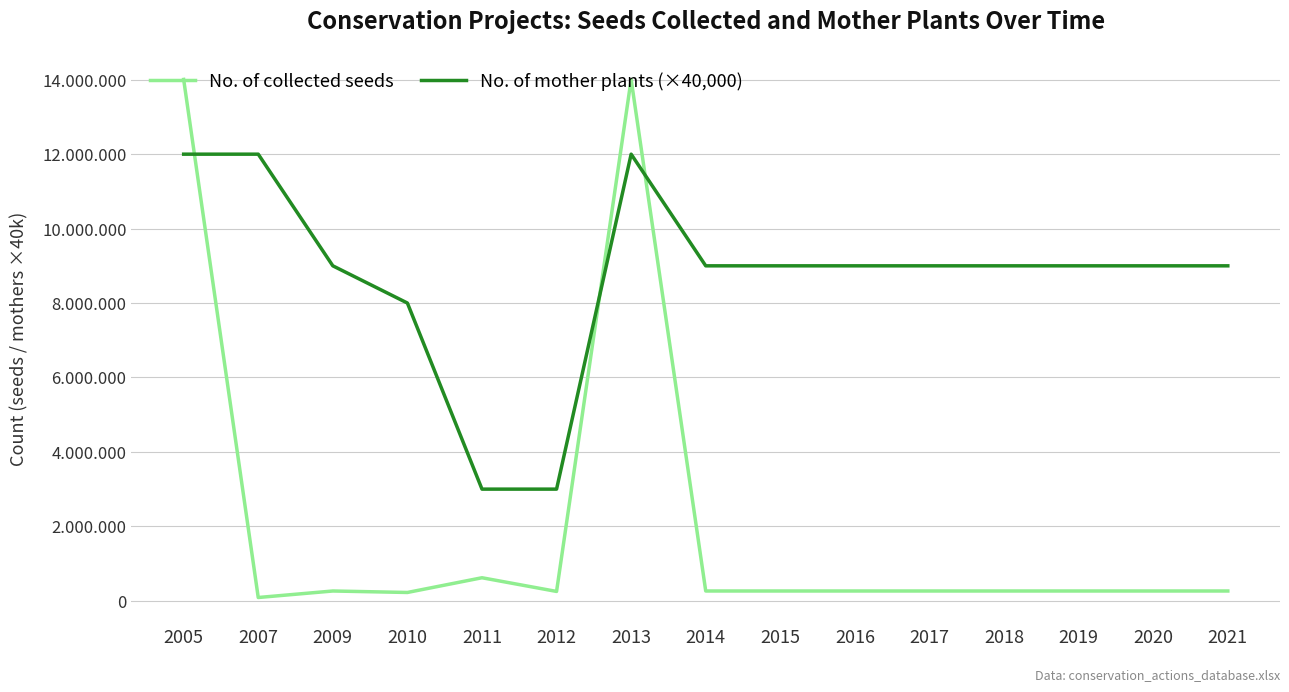

Which series has the largest total across all categories?

No. of mother plants (×40,000)